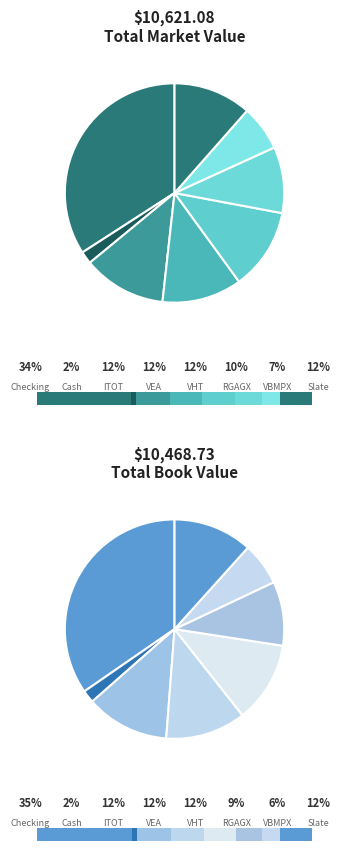

Which has a higher value, Chase Slate or ETrade Cash?

Chase Slate